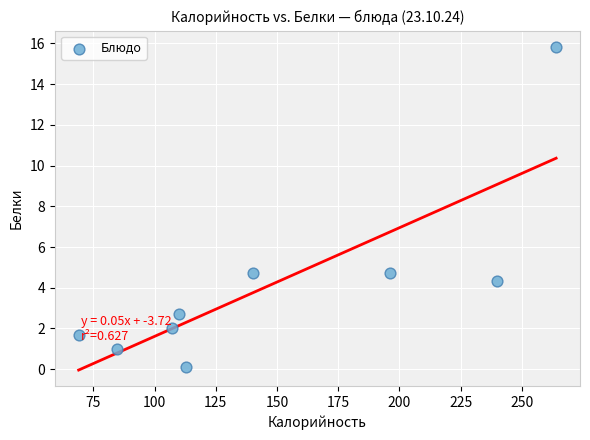

What is the range of X values (max minus min)?

195.0